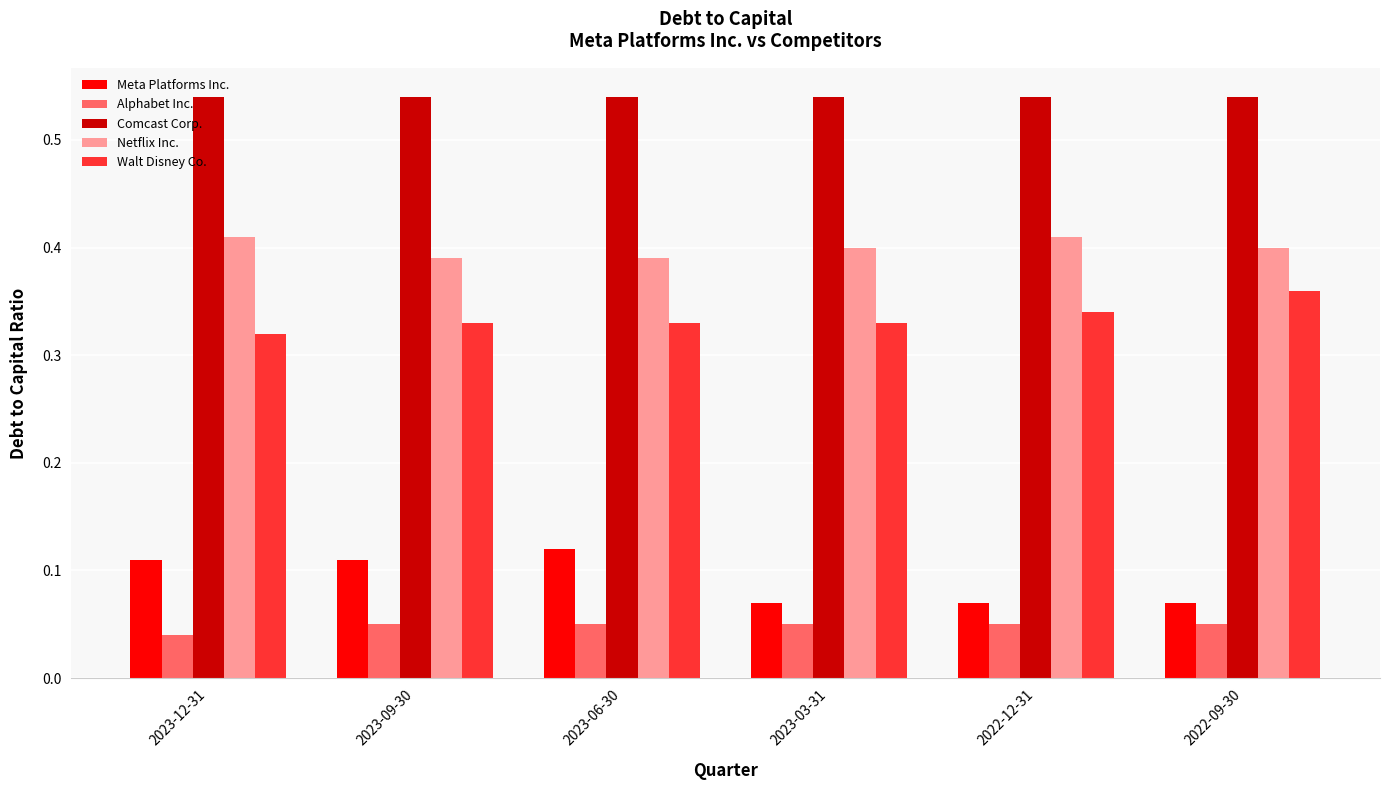

The Comcast Corp. series shows 0.7 at 2023-09-30. True or false?

False